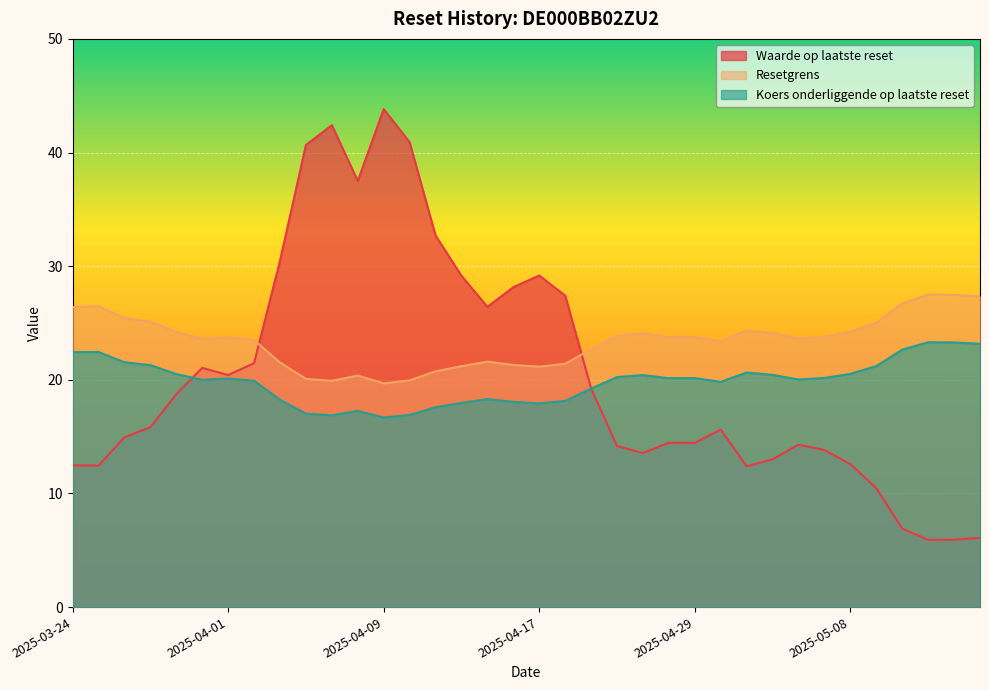

Rank the series by their maximum value, from lowest to highest.

Koers onderliggende op laatste reset, Resetgrens, Waarde op laatste reset